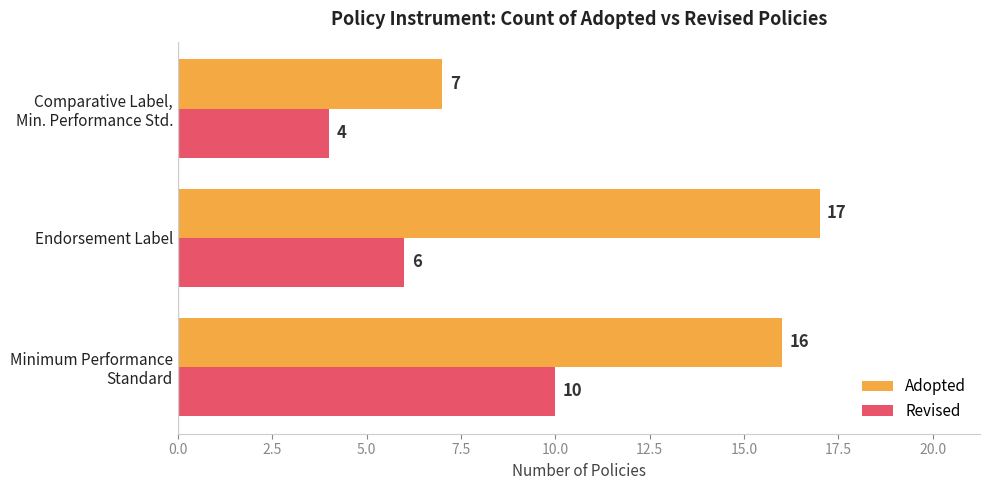

What is the highest value of the Revised series?

10